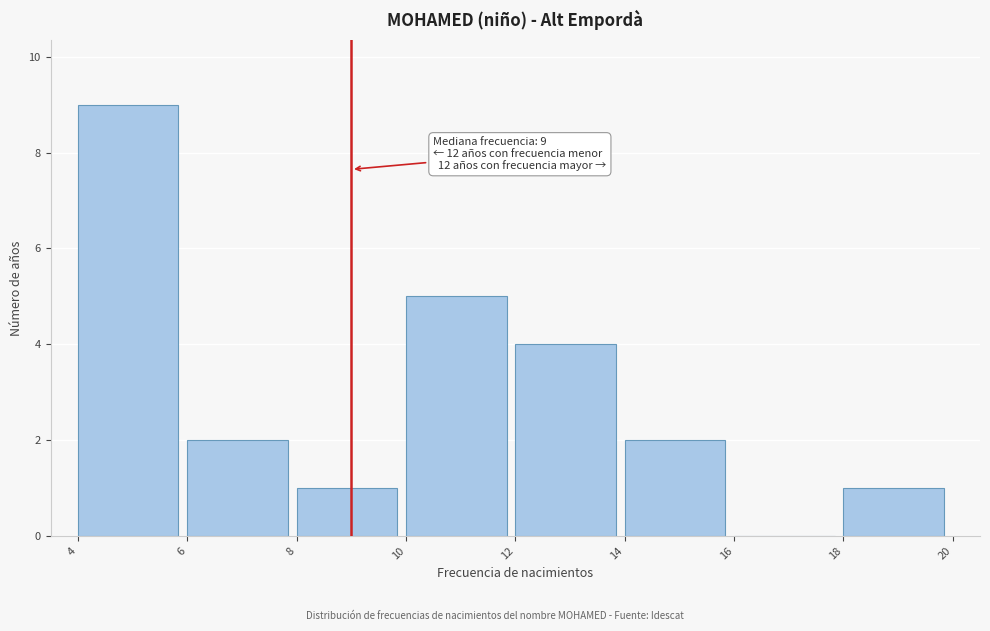

Which range on the x-axis has the tallest bar?

4 to 6